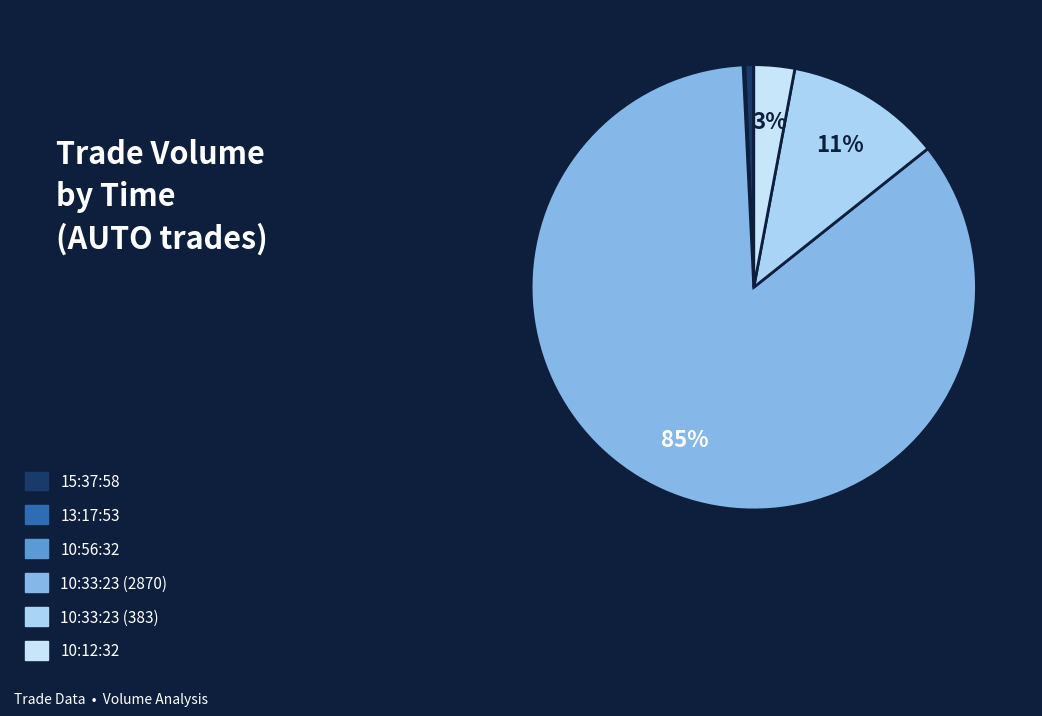

Between 15:37:58 and 10:33:23 (2870), which is larger?

10:33:23 (2870)